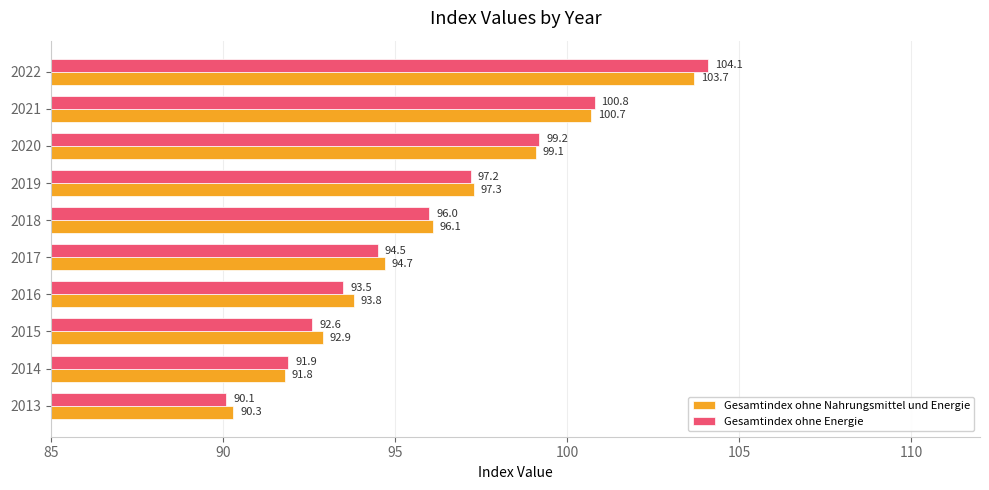

List the labels in order of Gesamtindex ohne Nahrungsmittel und Energie value, smallest first.

2013, 2014, 2015, 2016, 2017, 2018, 2019, 2020, 2021, 2022